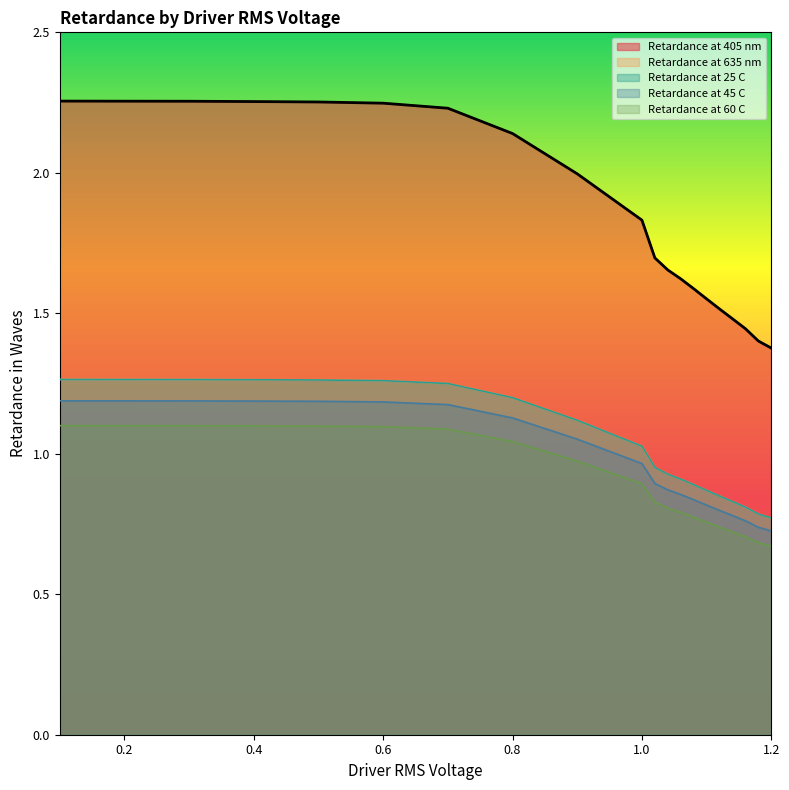

Rank the series by their maximum value, from highest to lowest.

Retardance at 405 nm, Retardance at 635 nm, Retardance at 25 C, Retardance at 45 C, Retardance at 60 C